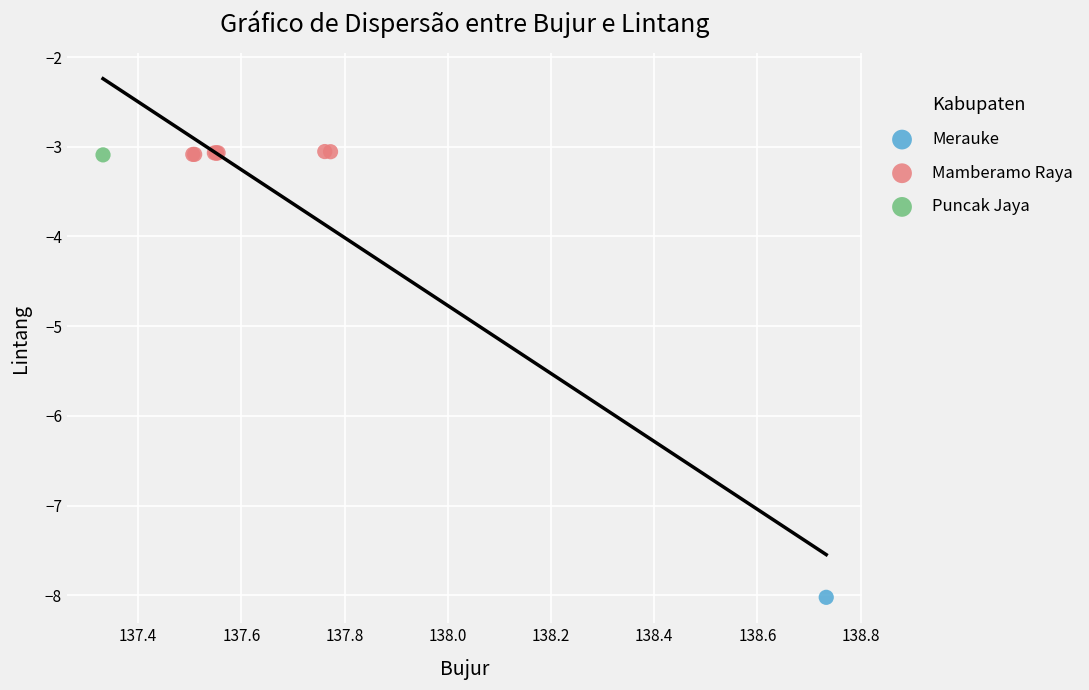

What are all the series names shown in the legend?

Merauke, Mamberamo Raya, Puncak Jaya